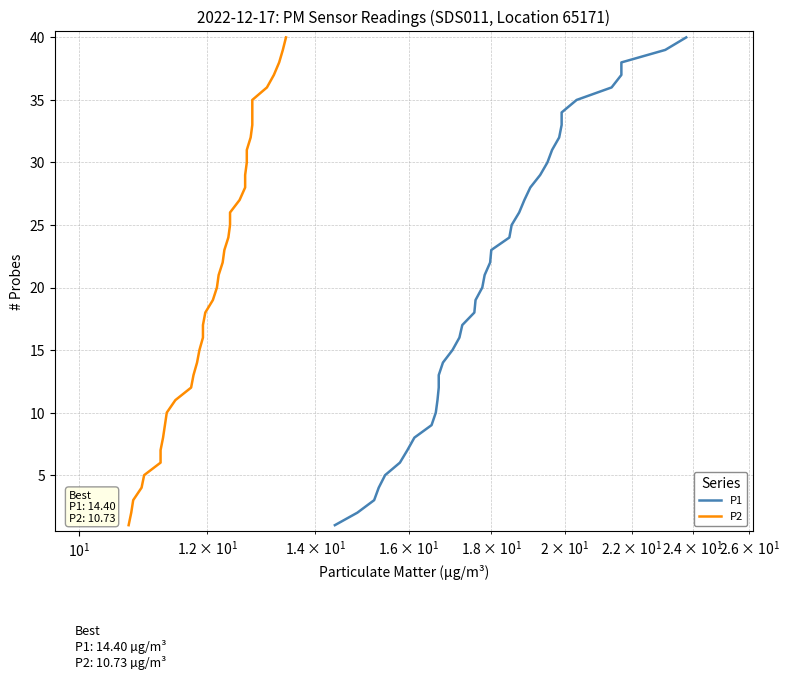

True or false: P2 and P1 cross at least once.

False